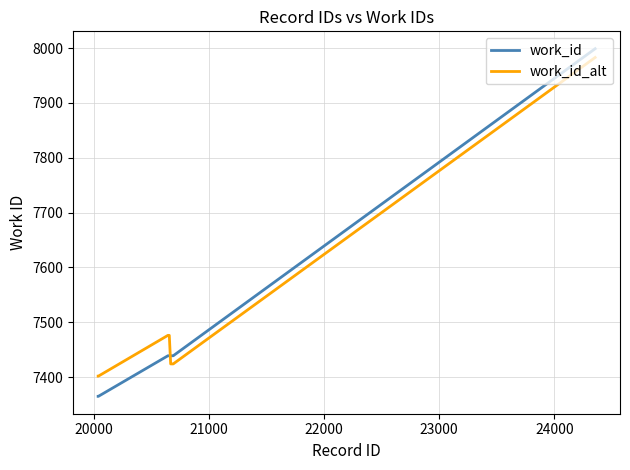

How many times do work_id_alt and work_id cross each other?

1